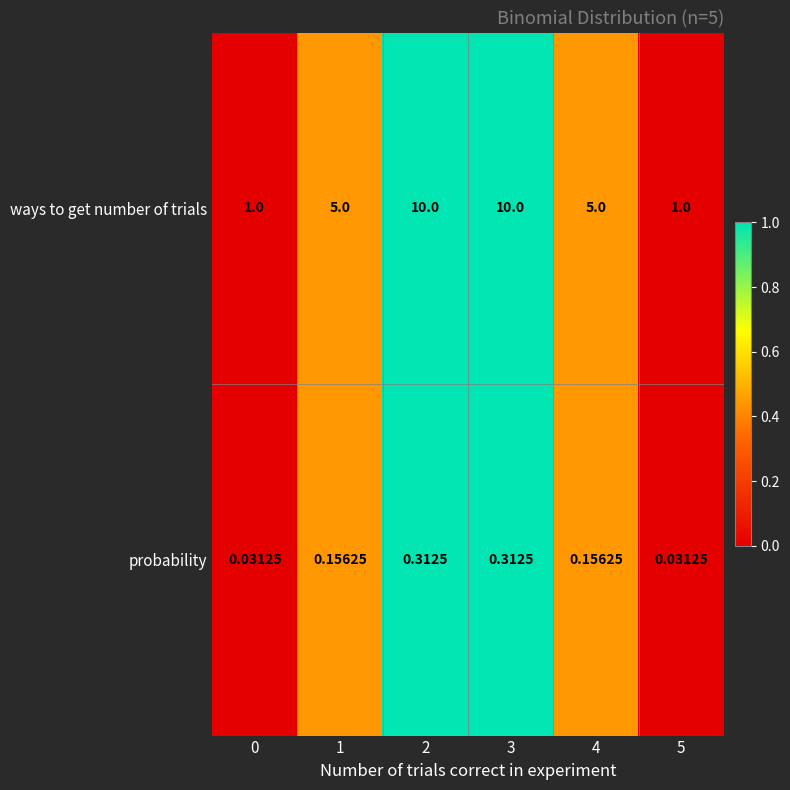

Rank the series at 0 from lowest to highest value.

probability, ways to get number of trials